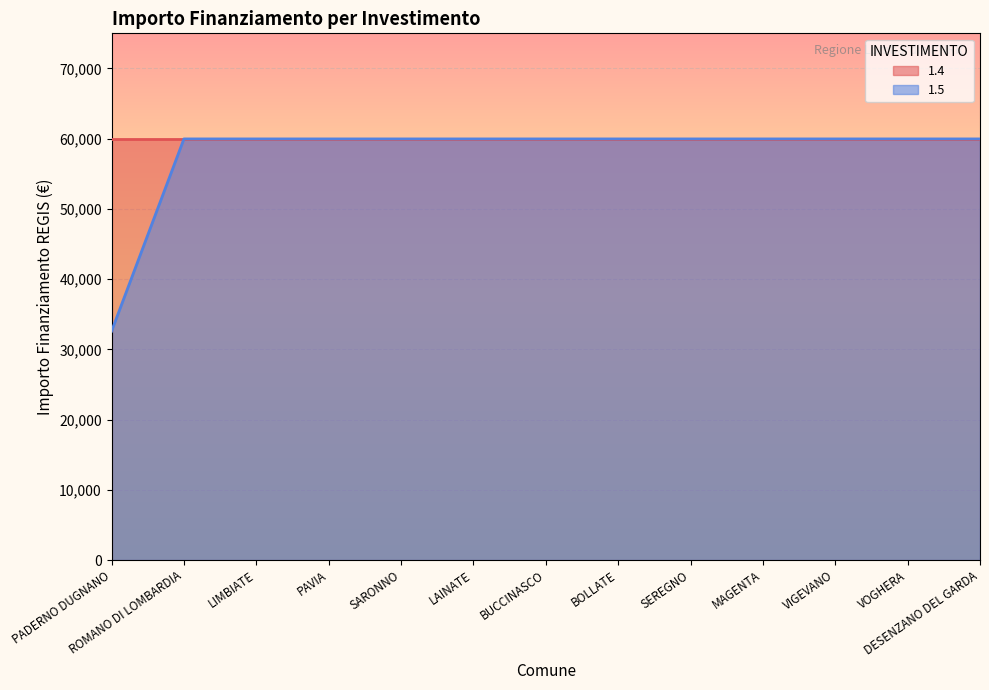

What is the sum of the values at LIMBIATE and VOGHERA?

119932